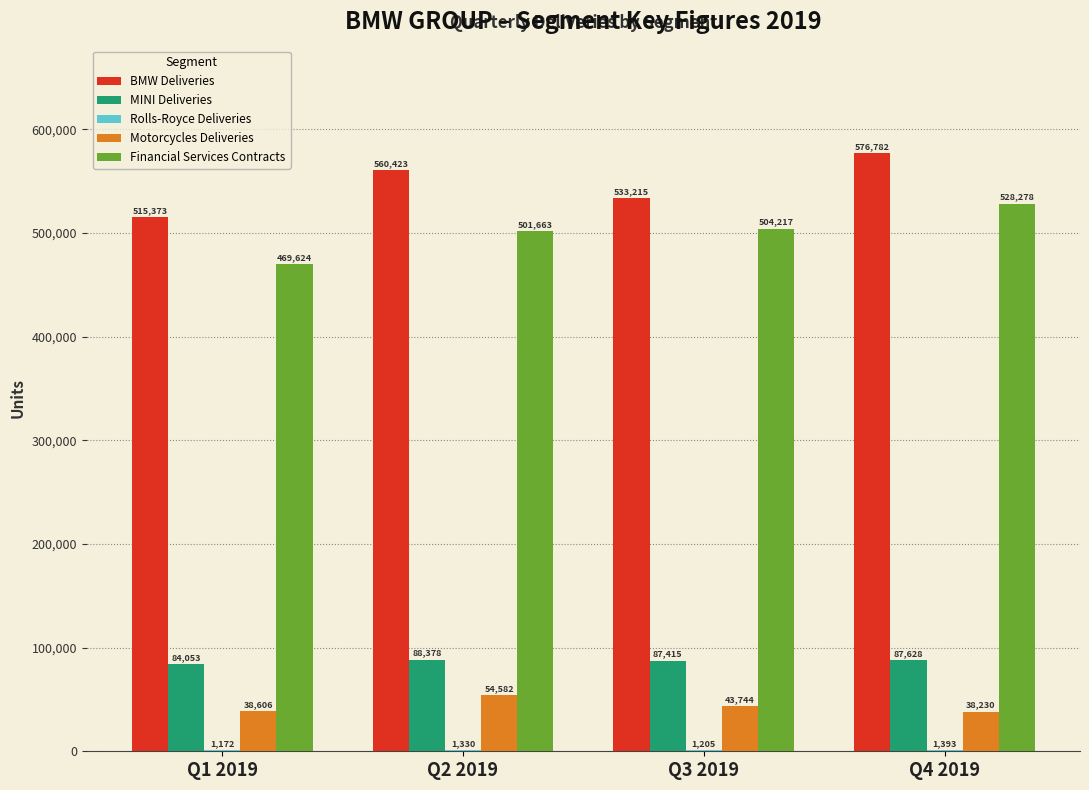

How many BMW Deliveries values are between 533215 and 576782?

3